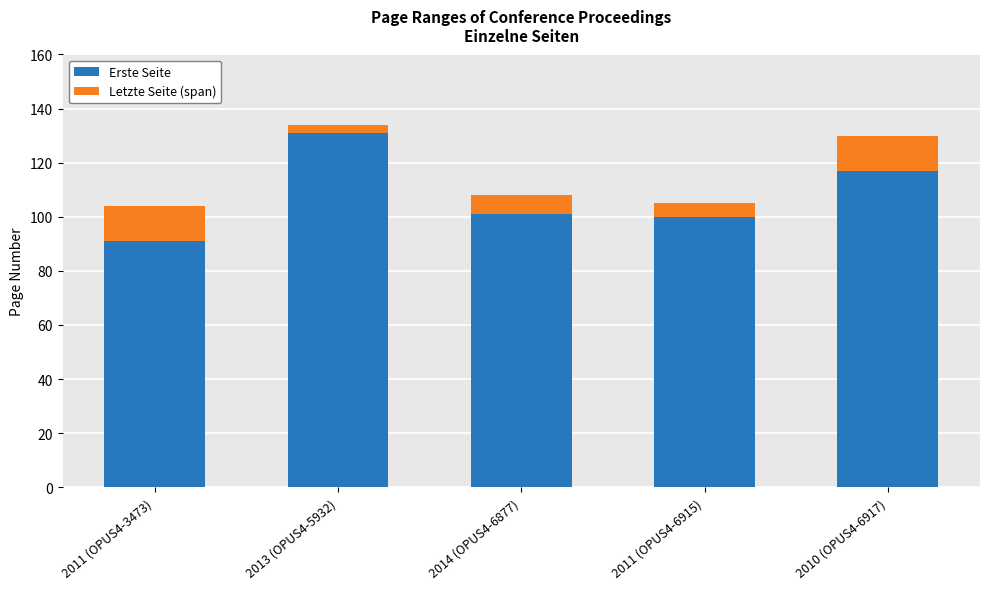

At which label does Erste Seite reach its minimum?

2011 (OPUS4-3473)